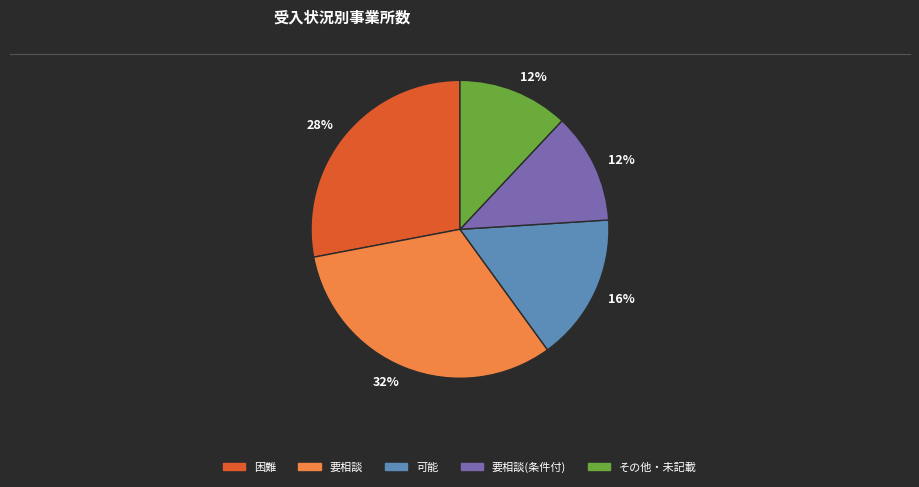

To the nearest percent, what is the average slice percentage?

20%